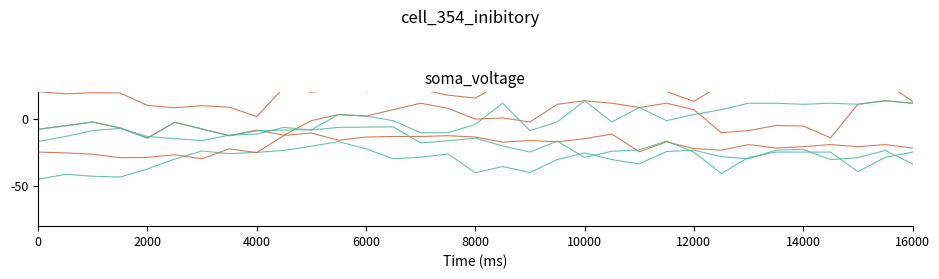

How many distinct data groups are displayed?

6